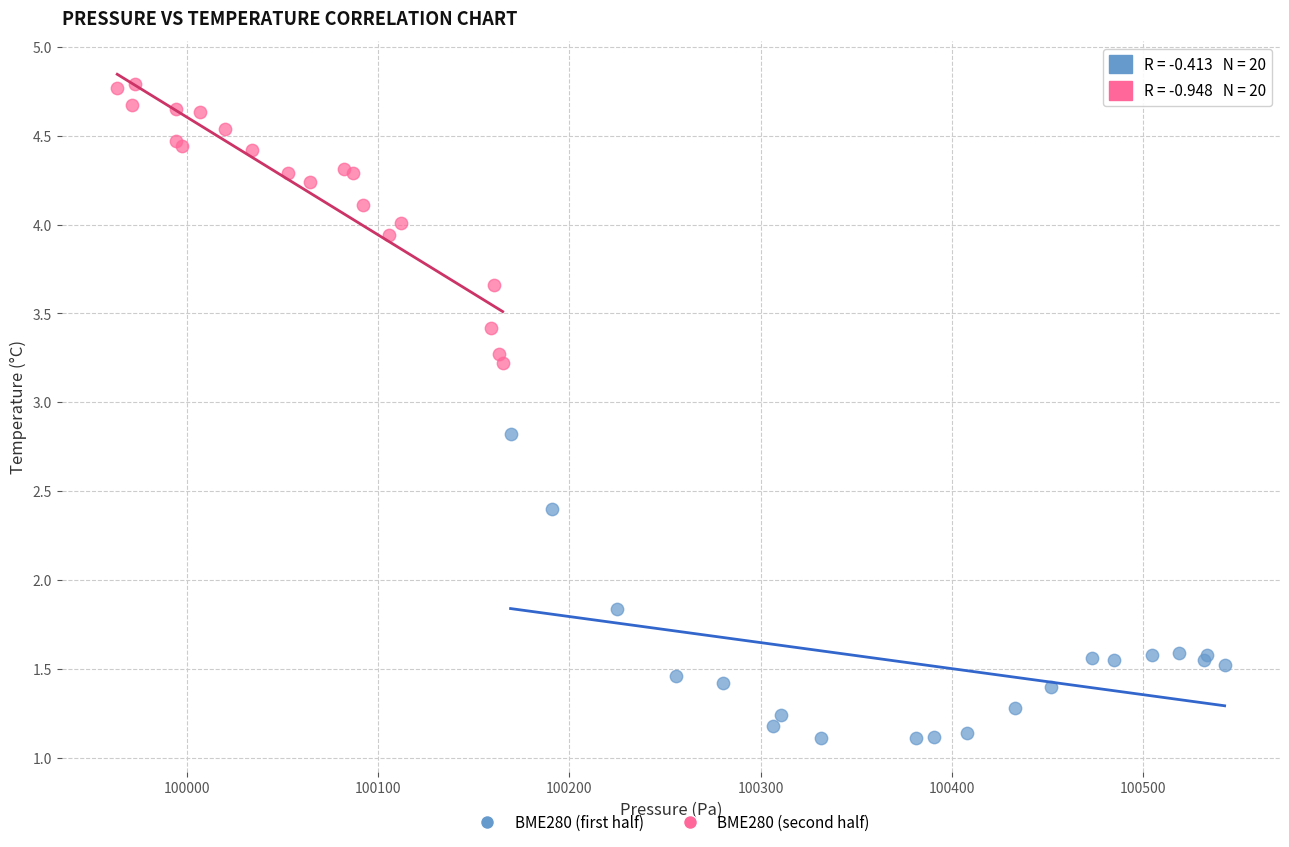

Which series contains the highest Y value?

BME280 (second half)